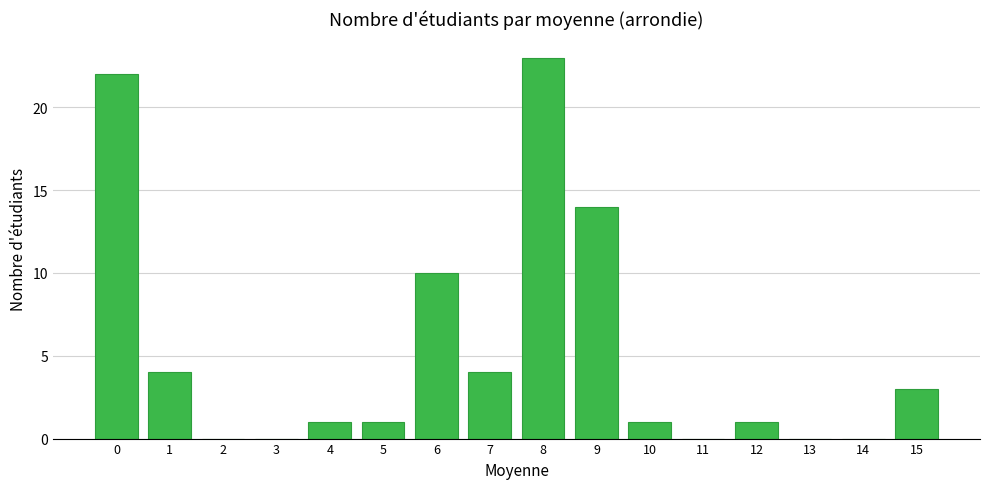

Reading left to right, extract all data points from this chart.

0=22	1=4	2=0	3=0	4=1	5=1	6=10	7=4	8=23	9=14	10=1	11=0	12=1	13=0	14=0	15=3